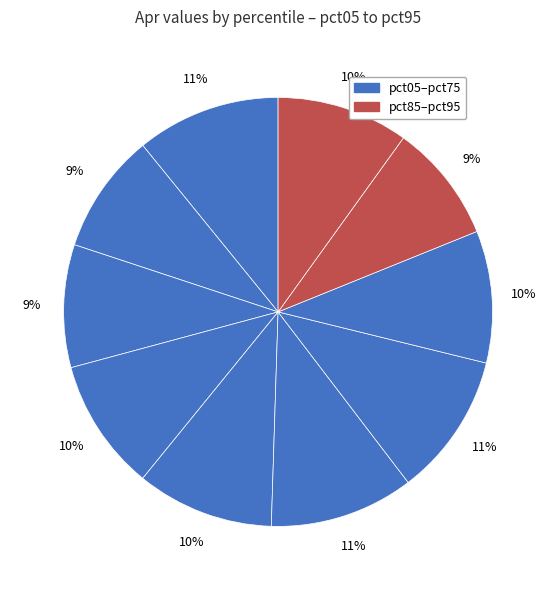

Which slice is the largest?

pct55